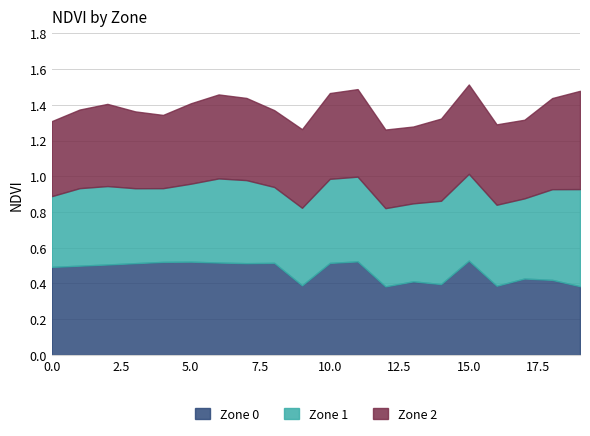

What is the smallest value displayed?

0.4